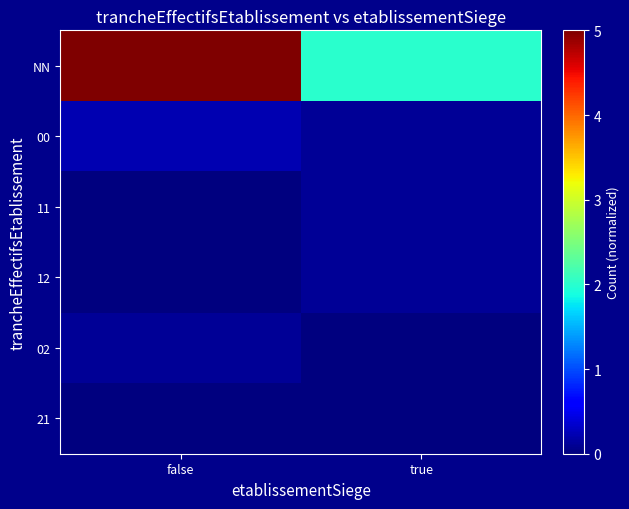

What is the total value across all series at false?

5.3